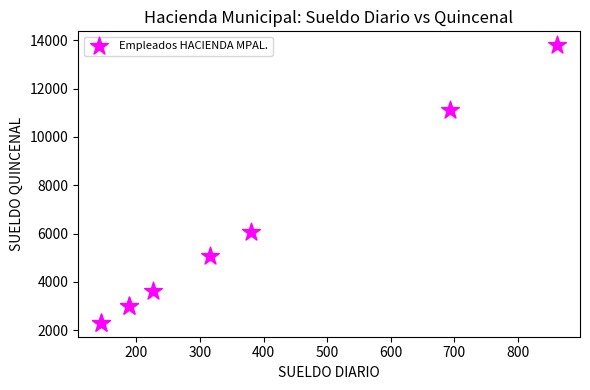

What Y value in the scatter plot is closest to 8048?

6080